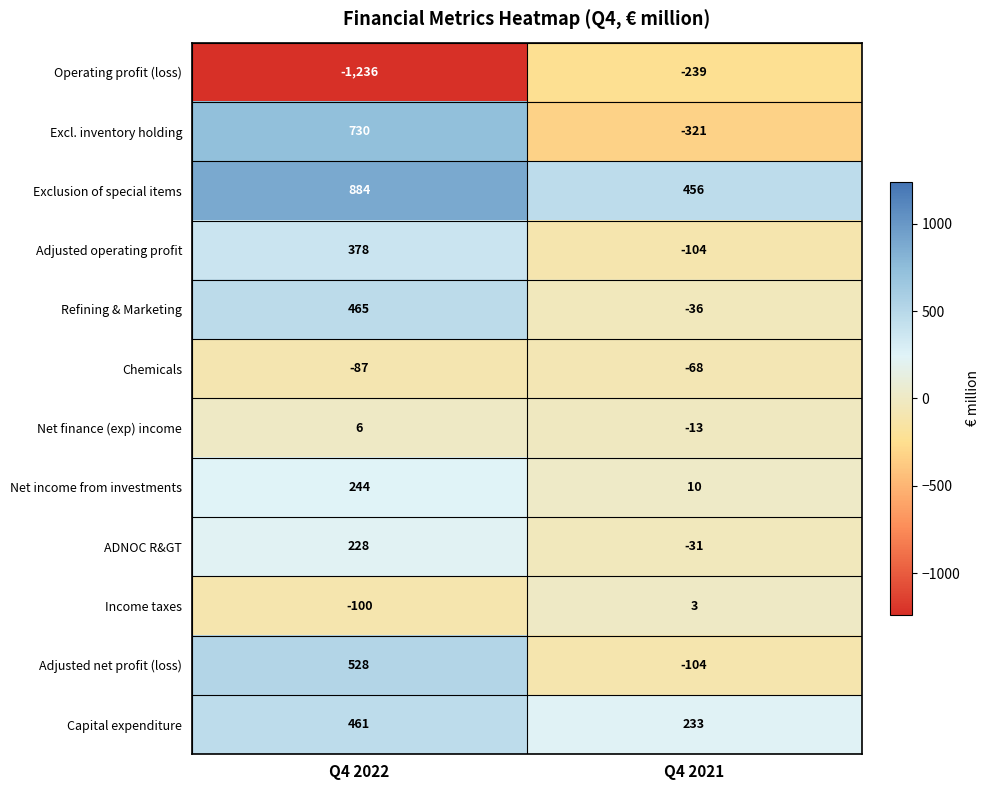

How many series are shown in this chart?

12